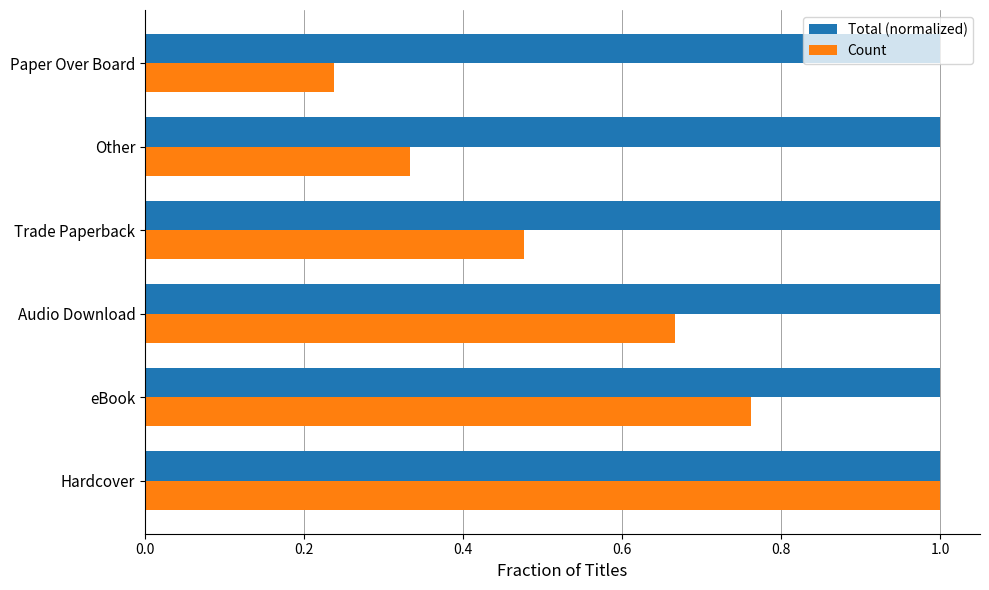

What is the minimum value for Total (normalized)?

1.0